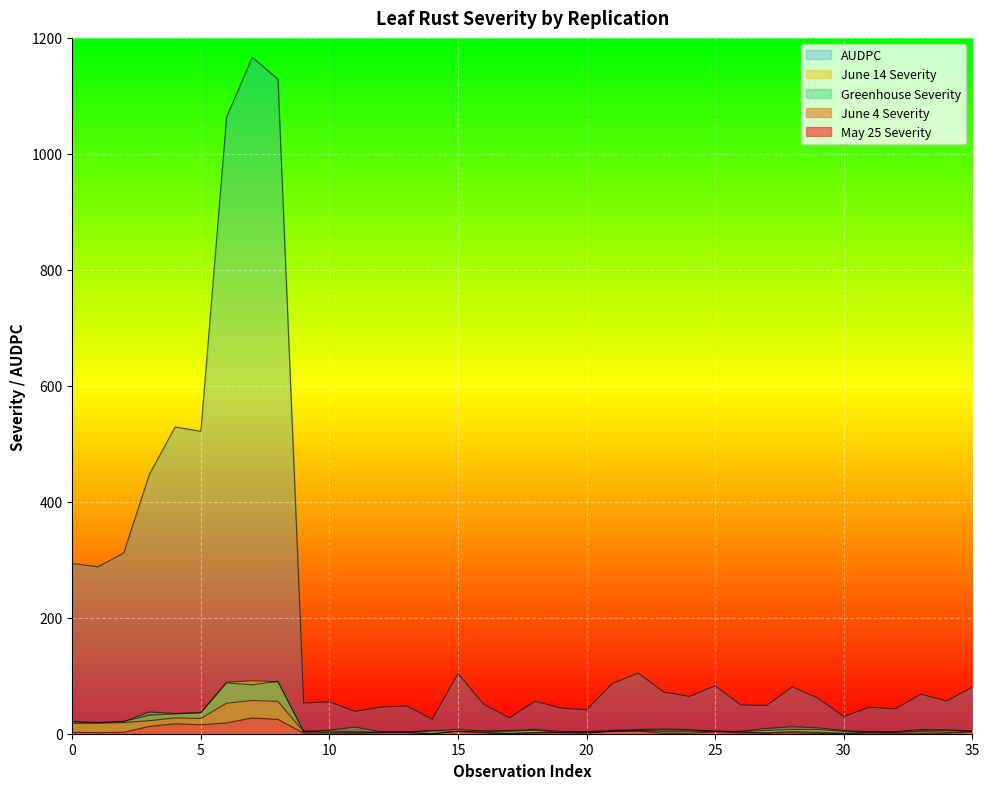

True or false: June 14 Severity and AUDPC cross at least once.

False